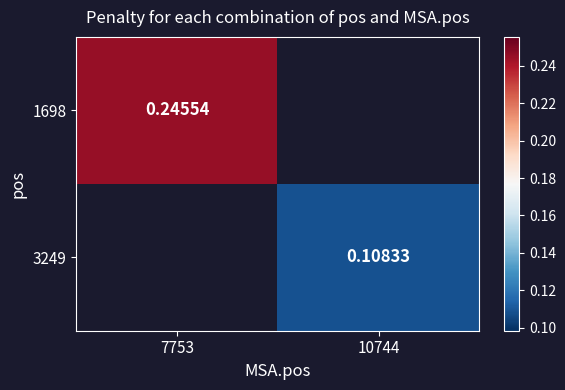

The value of 1698 at 7753 is 0.2. True or false?

False